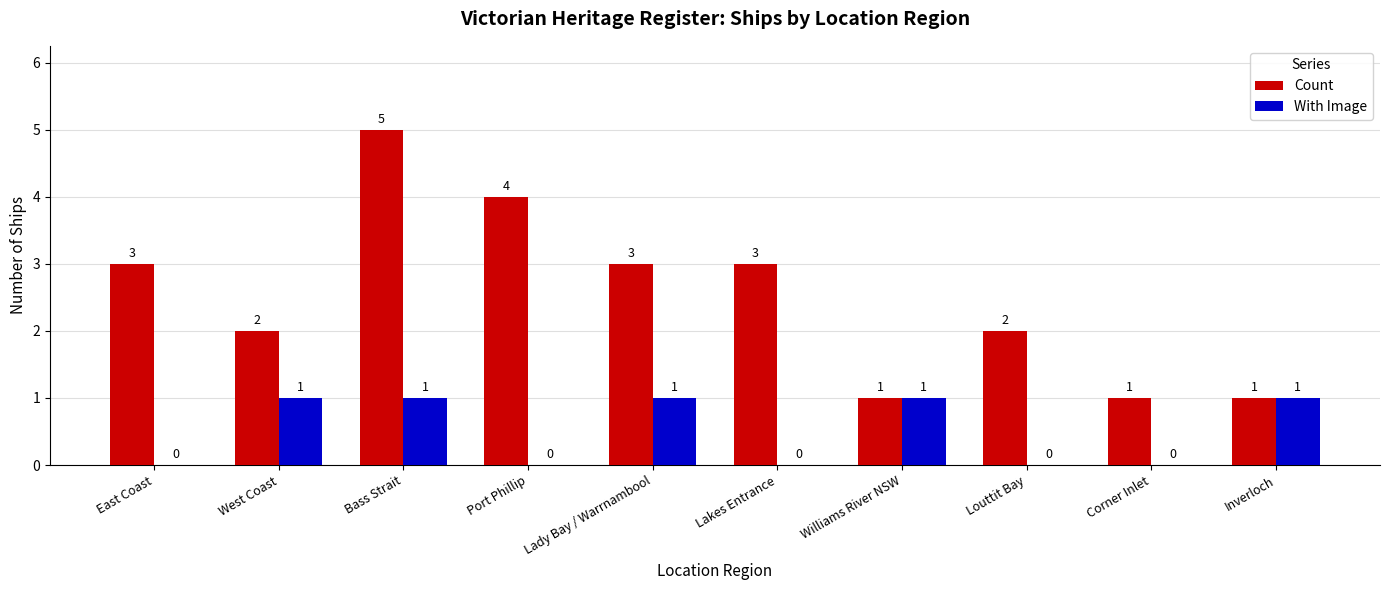

At which category is the sum across all series the highest?

Bass Strait